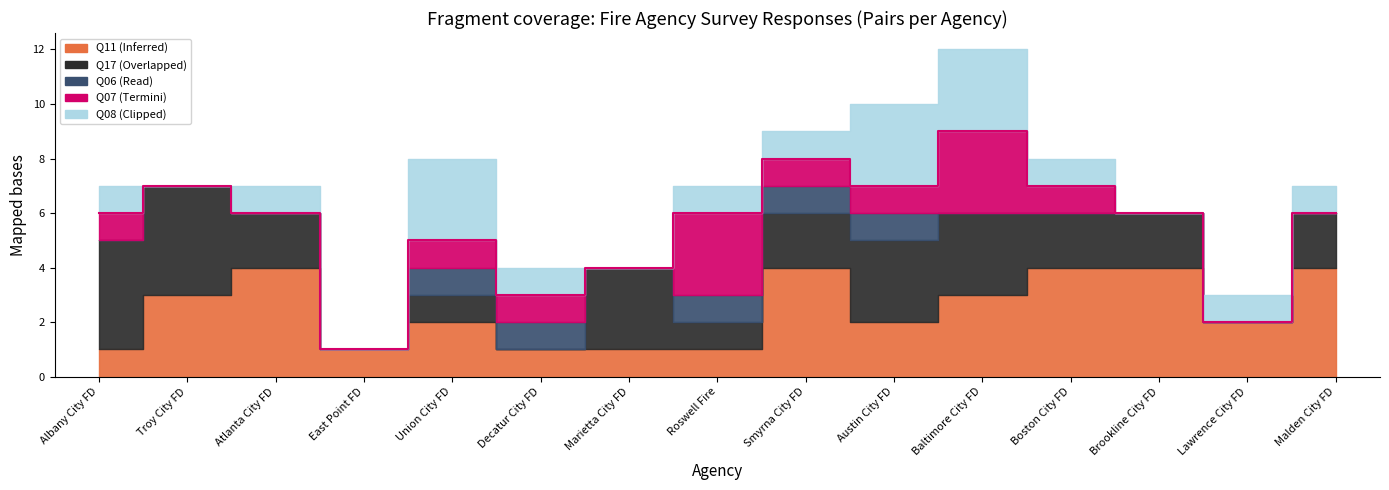

True or false: Q06 (Read) and Q17 (Overlapped) cross at least once.

True